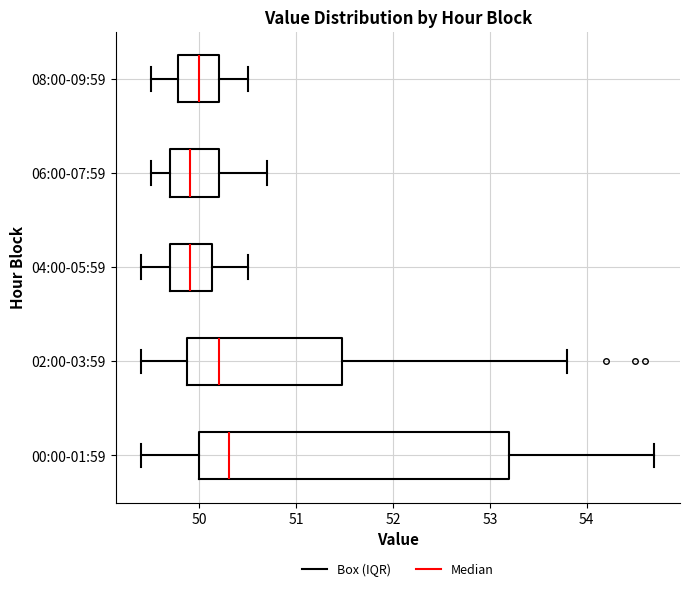

Reading bottom to top, read every box against the x-axis: the position of its median line, the range the box covers, and the ends of its whiskers. The values are not printed on the chart, so give them approximately, as read against the axis.

00:00-01:59: median 50.3, box 50.0 to 53.2, whiskers 49.4 to 54.7
02:00-03:59: median 50.2, box 49.9 to 51.5, whiskers 49.4 to 53.8
04:00-05:59: median 49.9, box 49.7 to 50.1, whiskers 49.4 to 50.5
06:00-07:59: median 49.9, box 49.7 to 50.2, whiskers 49.5 to 50.7
08:00-09:59: median 50.0, box 49.8 to 50.2, whiskers 49.5 to 50.5